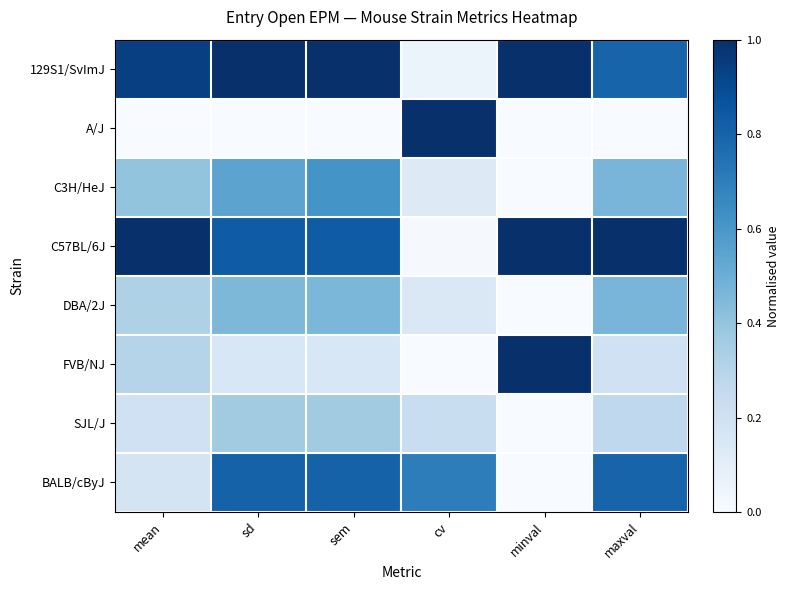

What is the difference between the highest and lowest values at maxval?

1.0